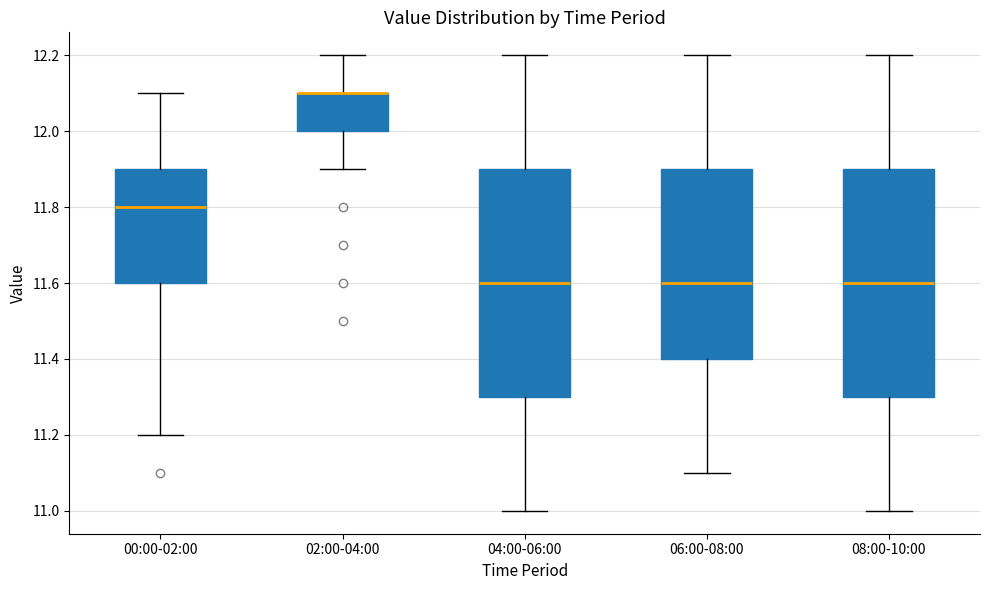

Reading left to right, read every box against the y-axis: the position of its median line, the range the box covers, and the ends of its whiskers. The values are not printed on the chart, so give them approximately, as read against the axis.

00:00-02:00: median 11.8, box 11.6 to 11.9, whiskers 11.2 to 12.1
02:00-04:00: median 12.1 (drawn on the box's upper edge), box 12.0 to 12.1, whiskers 11.9 to 12.2
04:00-06:00: median 11.6, box 11.3 to 11.9, whiskers 11.0 to 12.2
06:00-08:00: median 11.6, box 11.4 to 11.9, whiskers 11.1 to 12.2
08:00-10:00: median 11.6, box 11.3 to 11.9, whiskers 11.0 to 12.2